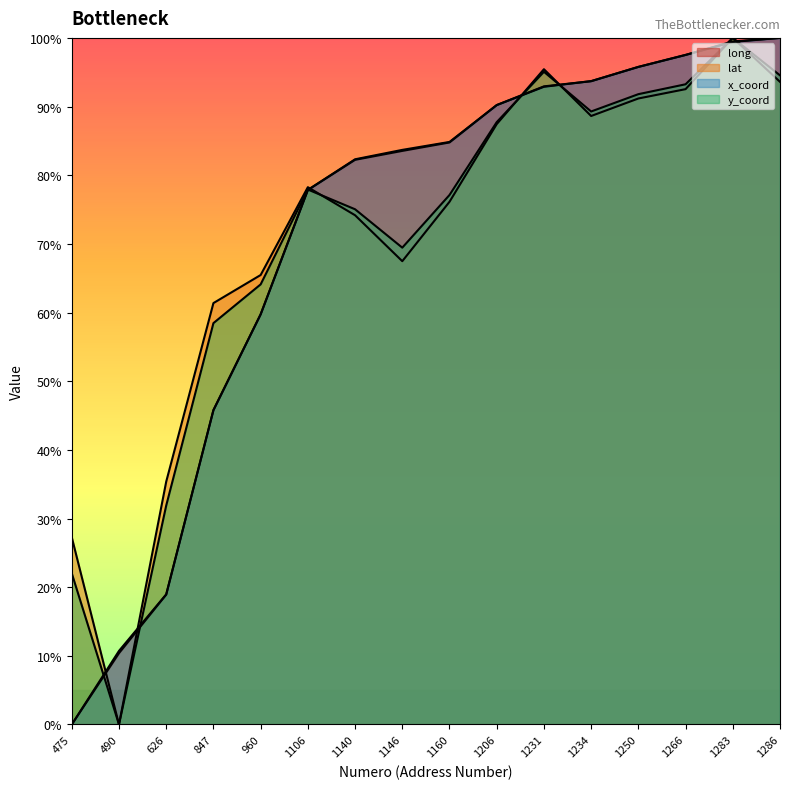

Reading left to right, transcribe all the data shown in this chart.

long: 475=0.0	490=10.4	626=18.9	847=45.8	960=59.7	1106=77.9	1140=82.2	1146=83.5	1160=84.8	1206=90.2	1231=92.9	1234=93.7	1250=95.8	1266=97.5	1283=99.5	1286=100.0
lat: 475=27.3	490=0.0	626=35.4	847=61.4	960=65.5	1106=78.3	1140=74.2	1146=67.5	1160=76.1	1206=87.4	1231=95.4	1234=88.6	1250=91.2	1266=92.5	1283=100.0	1286=93.6
x_coord: 475=0.0	490=10.7	626=19.0	847=45.8	960=59.7	1106=77.9	1140=82.3	1146=83.7	1160=84.8	1206=90.2	1231=92.9	1234=93.7	1250=95.8	1266=97.5	1283=99.4	1286=100.0
y_coord: 475=22.0	490=0.0	626=31.9	847=58.5	960=64.1	1106=77.9	1140=75.0	1146=69.4	1160=77.1	1206=87.7	1231=95.1	1234=89.3	1250=91.8	1266=93.2	1283=100.0	1286=94.5